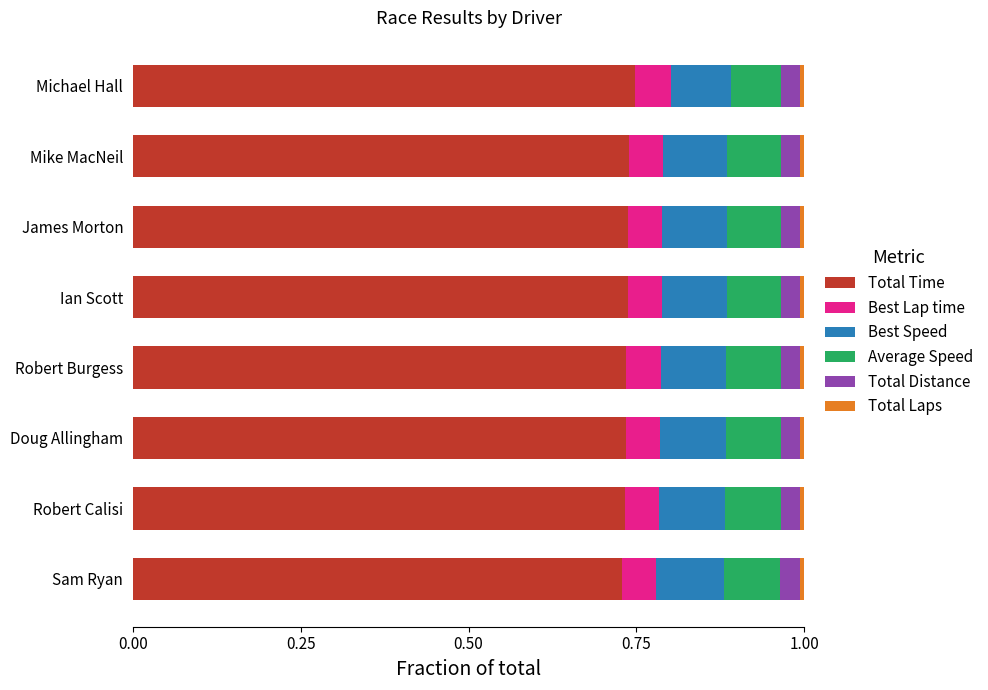

Count the number of categories in the chart.

8